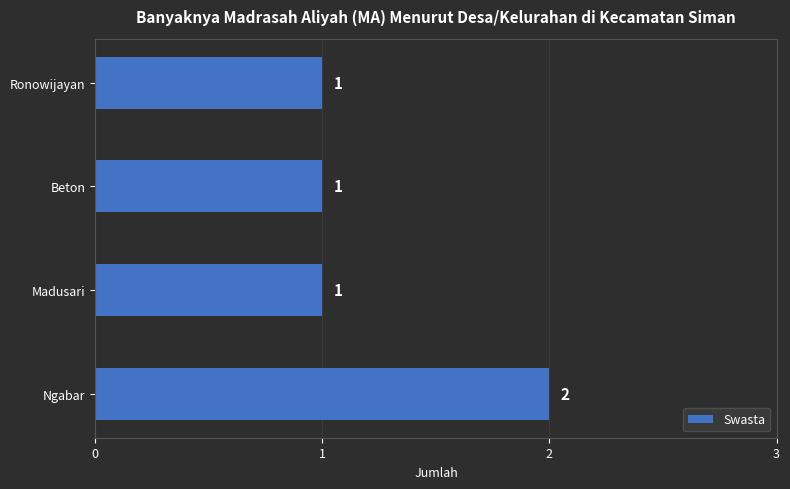

What is the sum of the values at Ngabar and Beton?

3